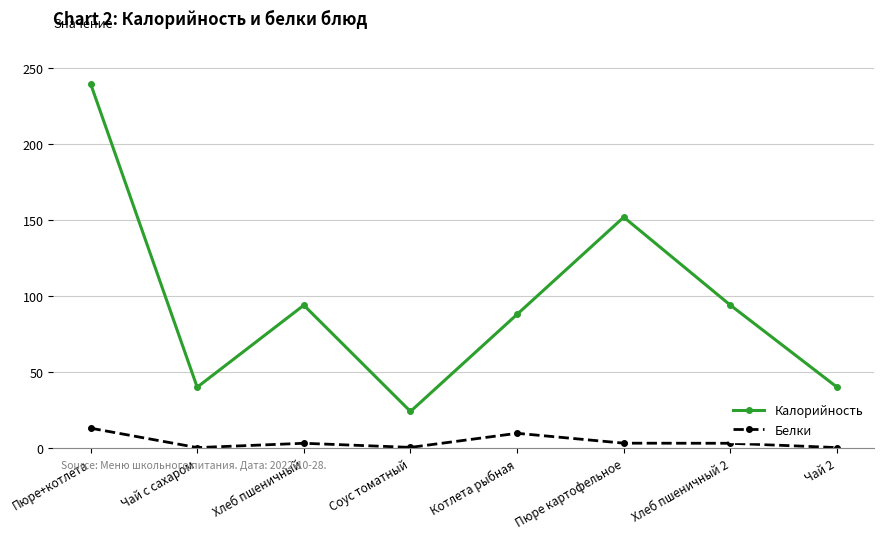

What position from the left is Пюре+котлета?

1